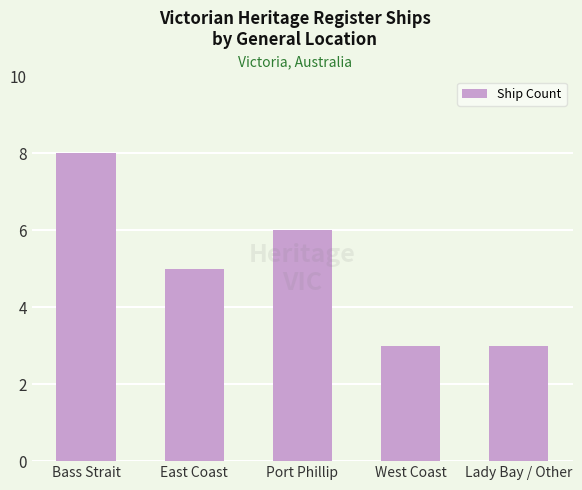

Count the values in the range 3 to 6.

4